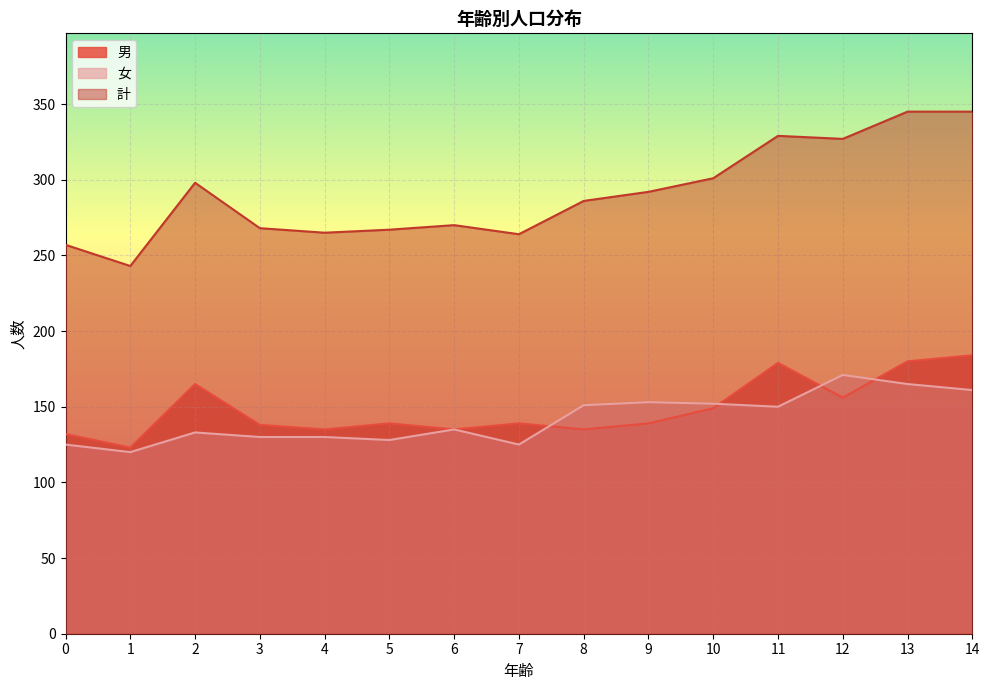

What is the difference between the maximum and minimum values in the 男 series?

61